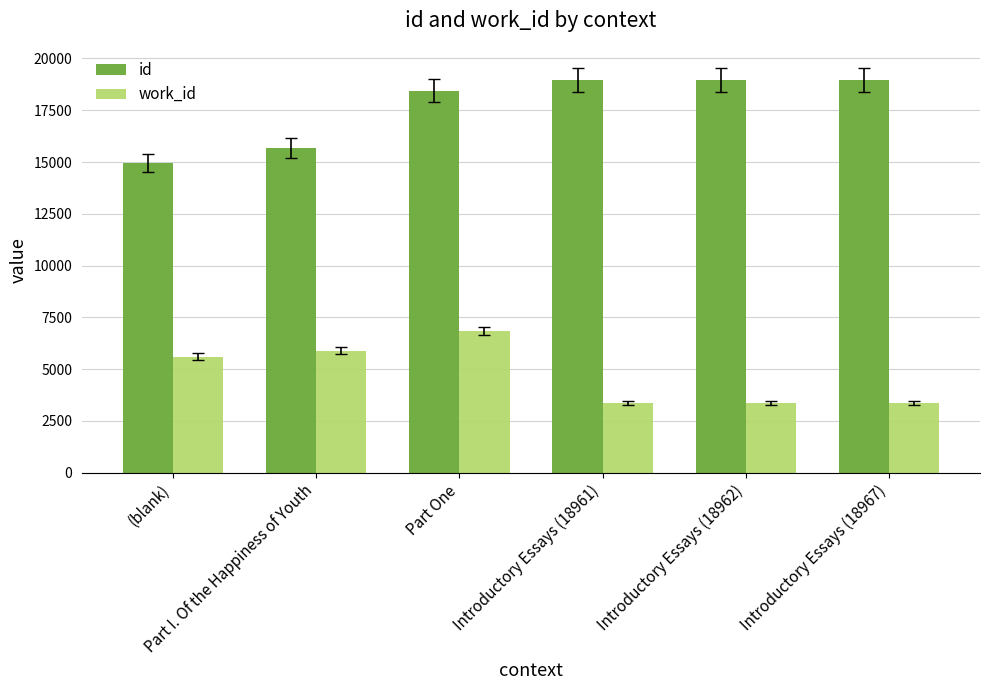

What is the difference between the highest and lowest values at Part One?

11577